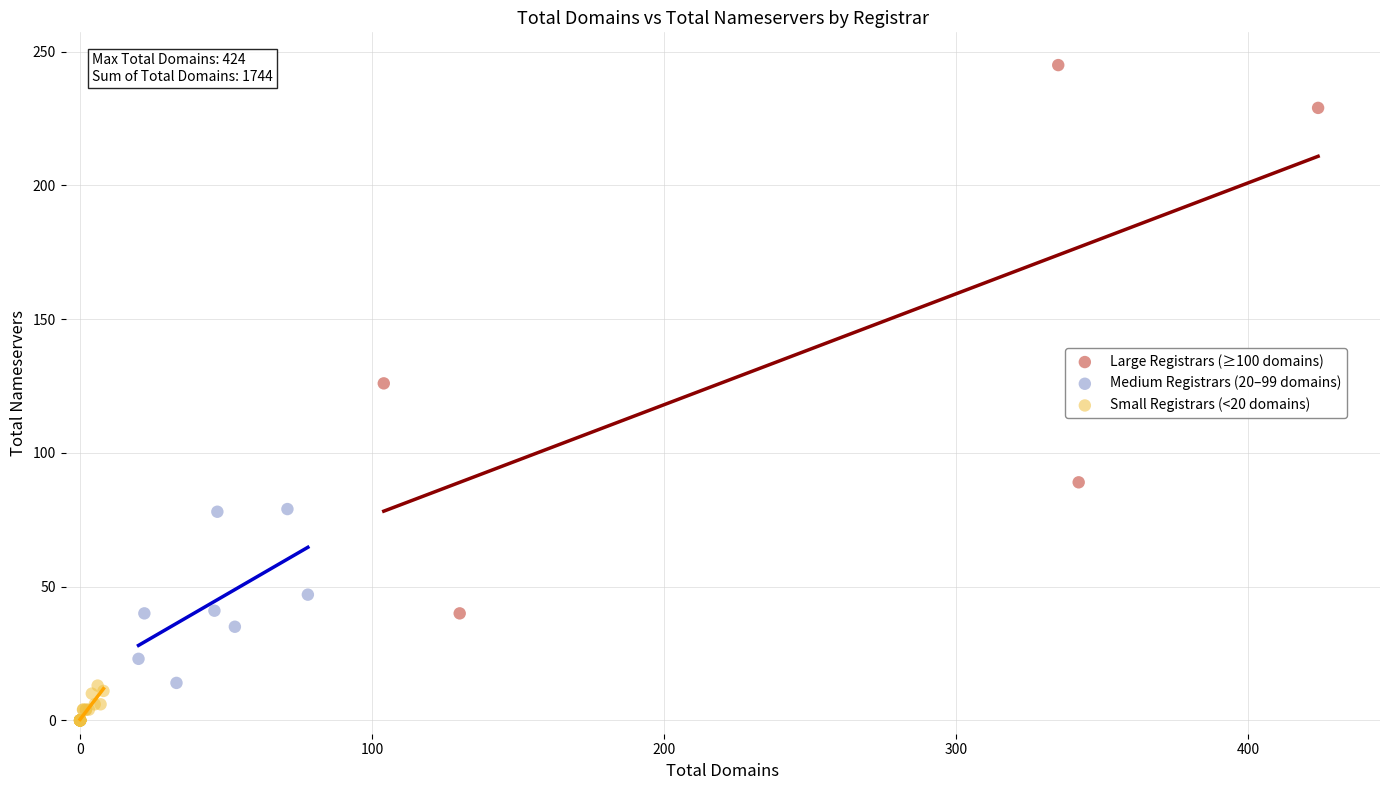

Which series reaches the minimum Y coordinate?

Small Registrars (<20 domains)